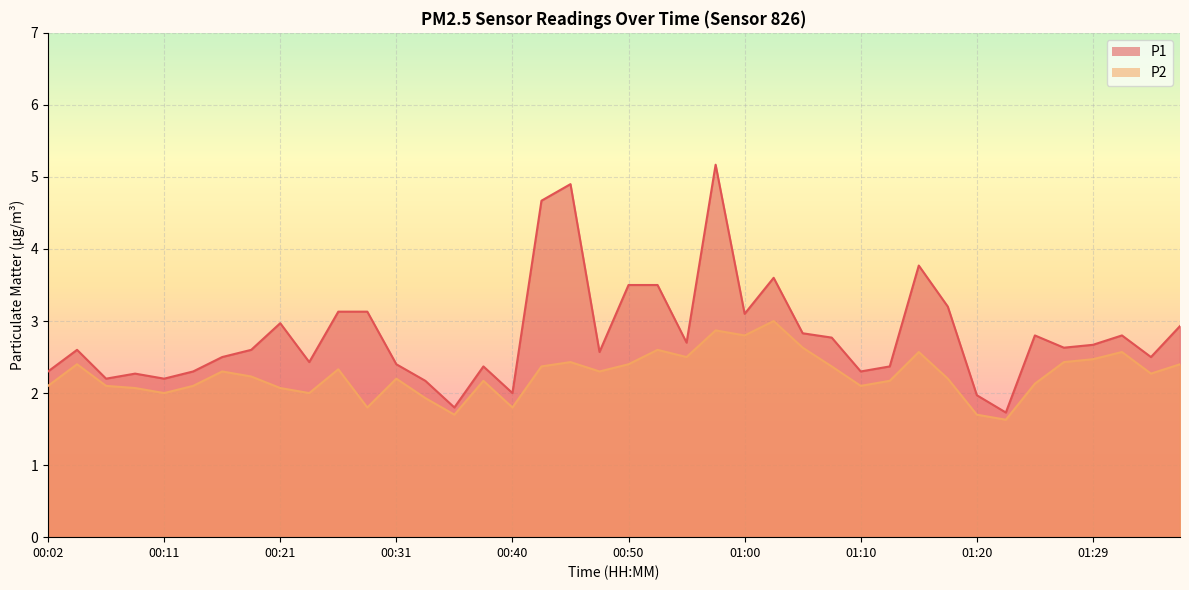

What is the sum of all P2 values?

90.2